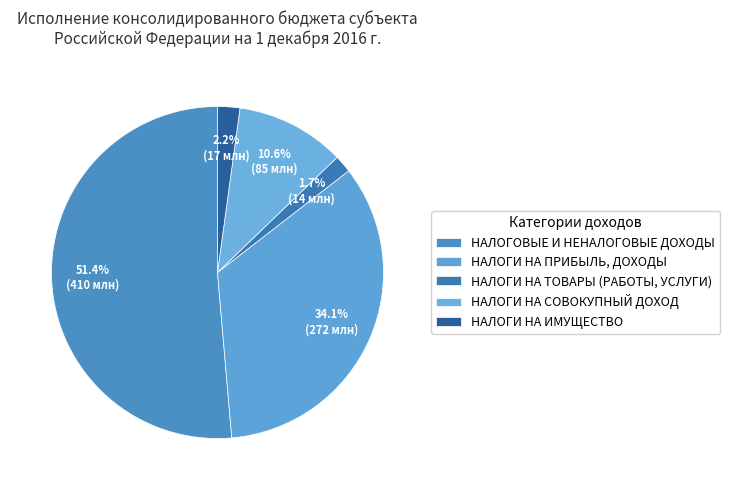

How many segments does this pie chart have?

5